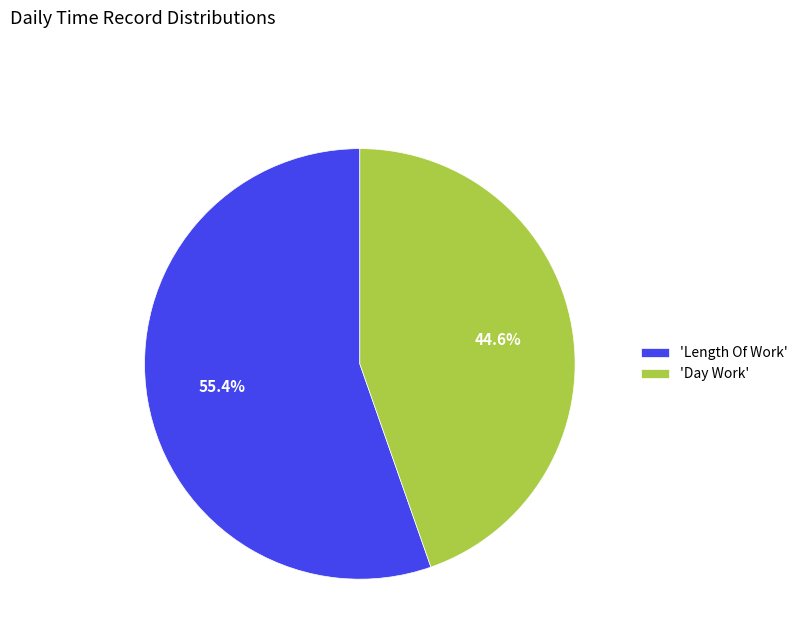

Is there a majority slice in this chart?

Yes